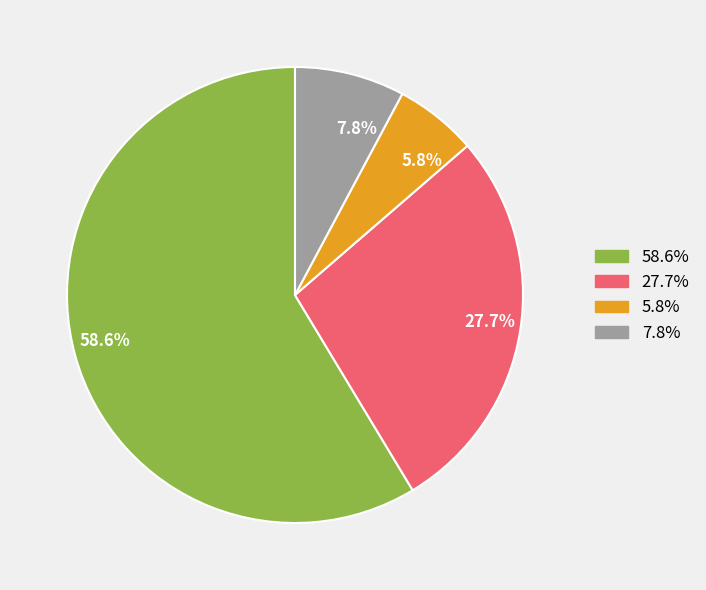

How many segments does this pie chart have?

4